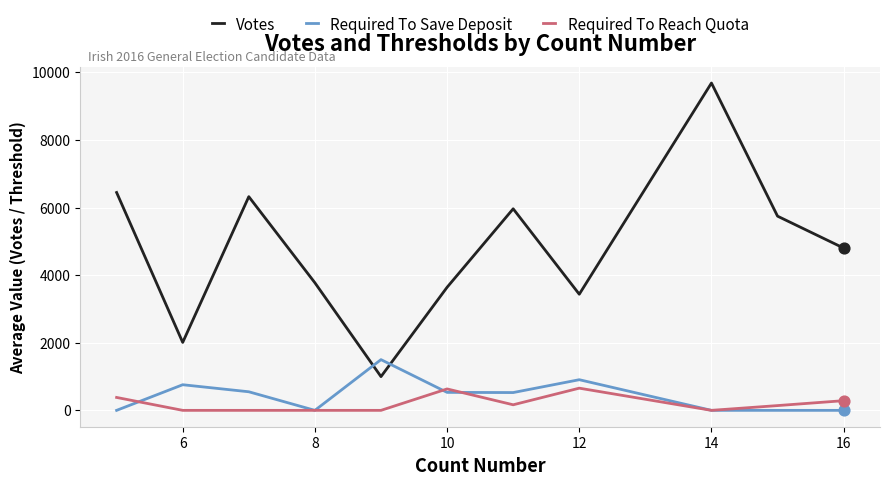

Which series has the largest total across all categories?

Votes